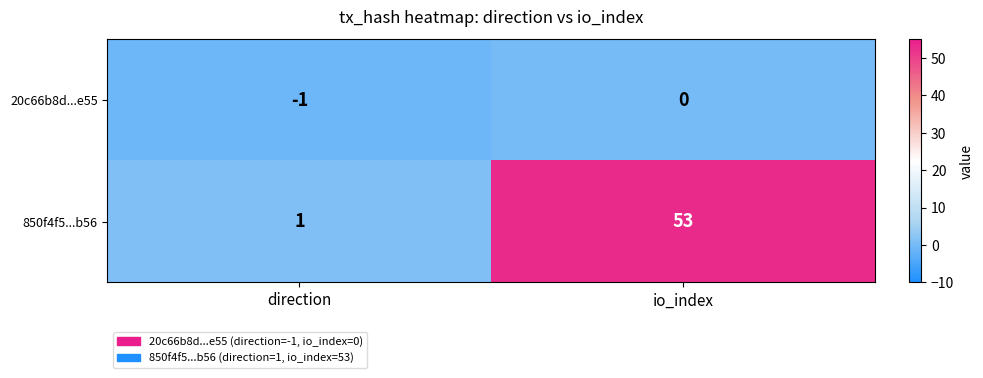

What is the greatest value displayed?

53